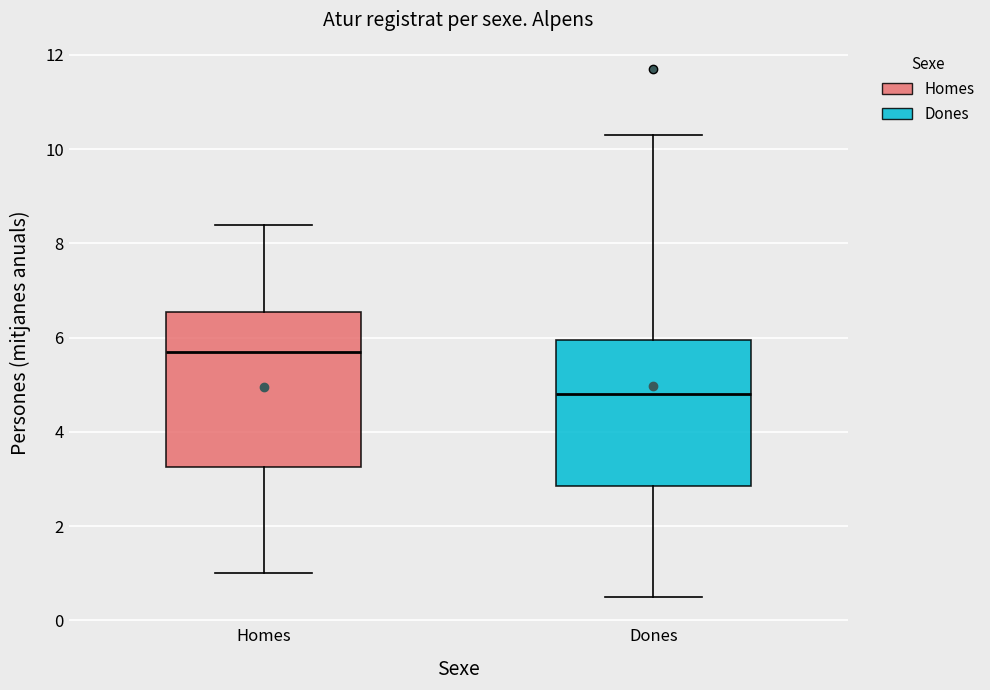

Reading left to right, transcribe this box plot: for each box, give where its median line is, the range the box spans, and where its two whiskers end, as read against the y-axis. The values are not printed on the chart, so give them approximately, as read against the axis.

Homes: median 5.8, box 3.2 to 6.6, whiskers 1.0 to 8.4
Dones: median 4.8, box 2.8 to 6.0, whiskers 0.6 to 10.4